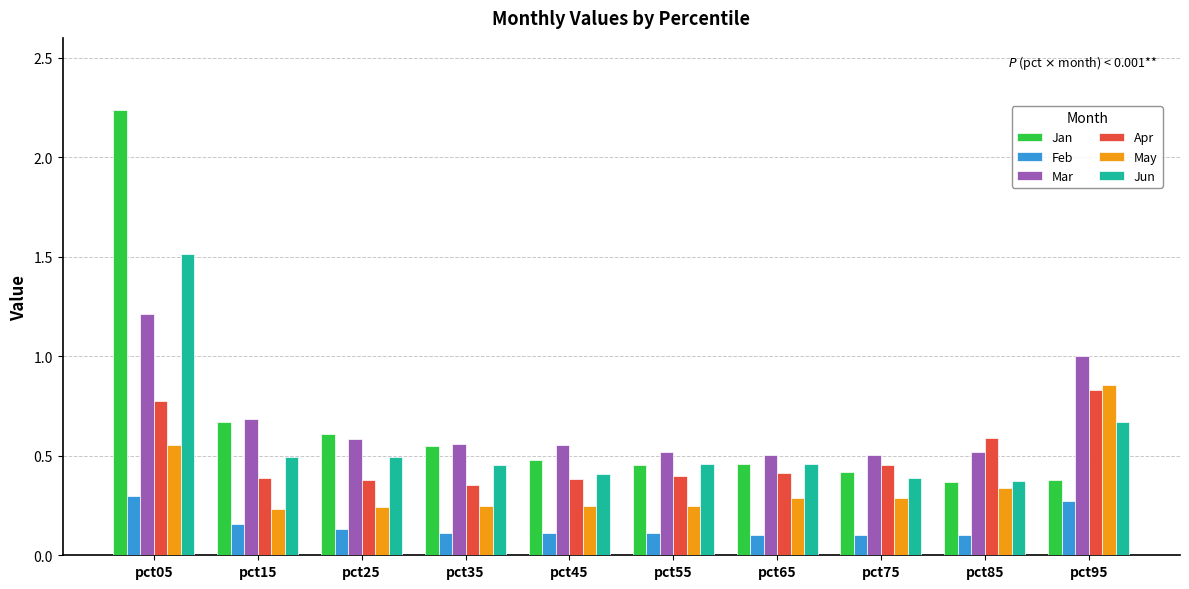

At which category is the sum across all series the highest?

pct05